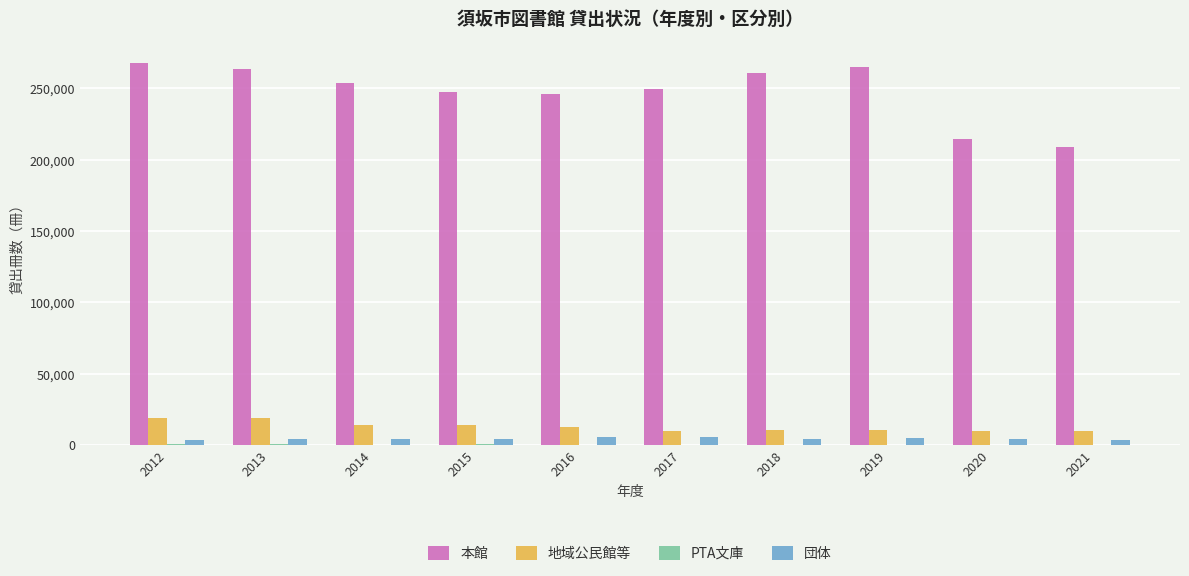

The value of 本館 at 2021 is 209195. True or false?

True